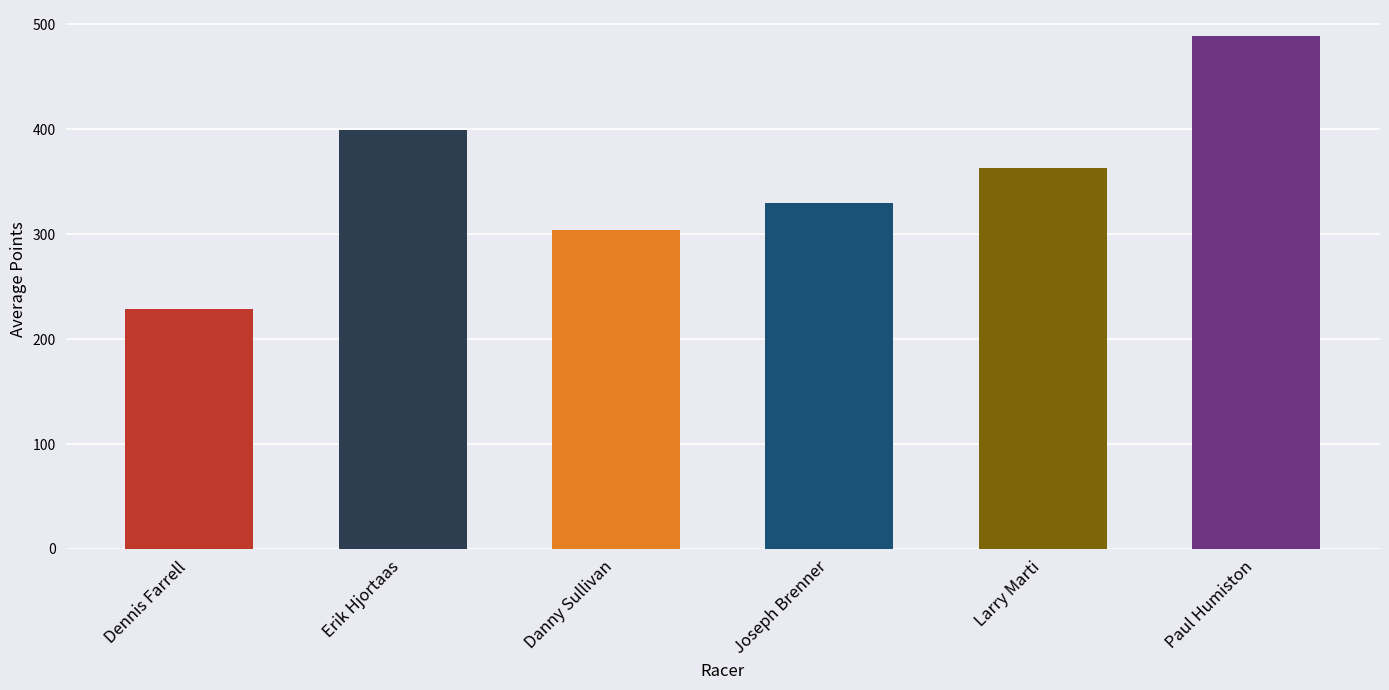

Reading left to right, what are all the values shown in this chart?

Dennis Farrell=228.3	Erik Hjortaas=399.6	Danny Sullivan=303.8	Joseph Brenner=330.0	Larry Marti=363.5	Paul Humiston=489.3